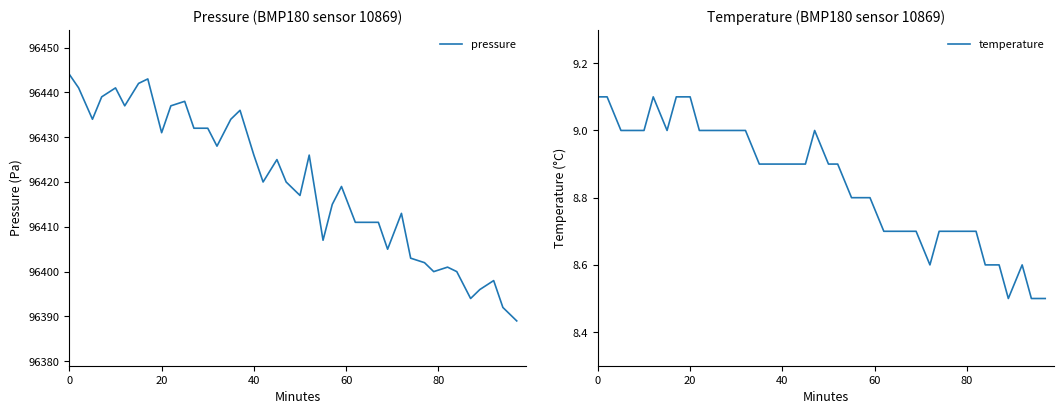

Count the temperature values in the range 8 to 9.

35